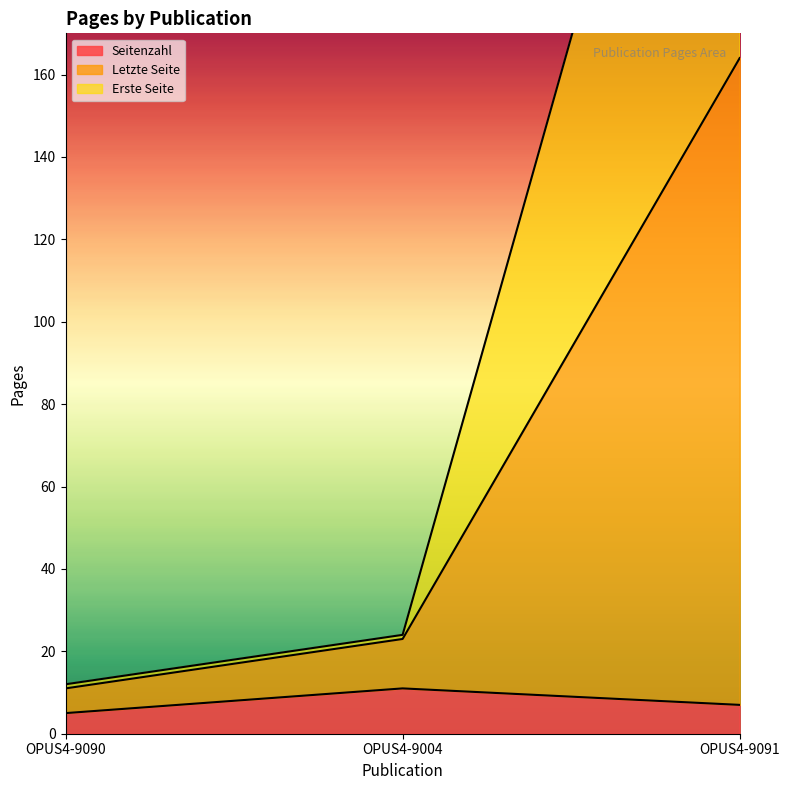

What is the average value of the Seitenzahl series?

8